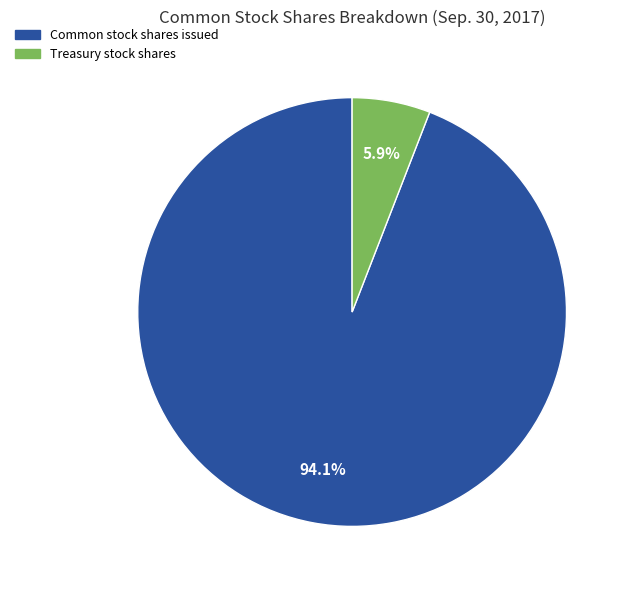

True or false: Common stock shares issued accounts for 99% of the total.

False